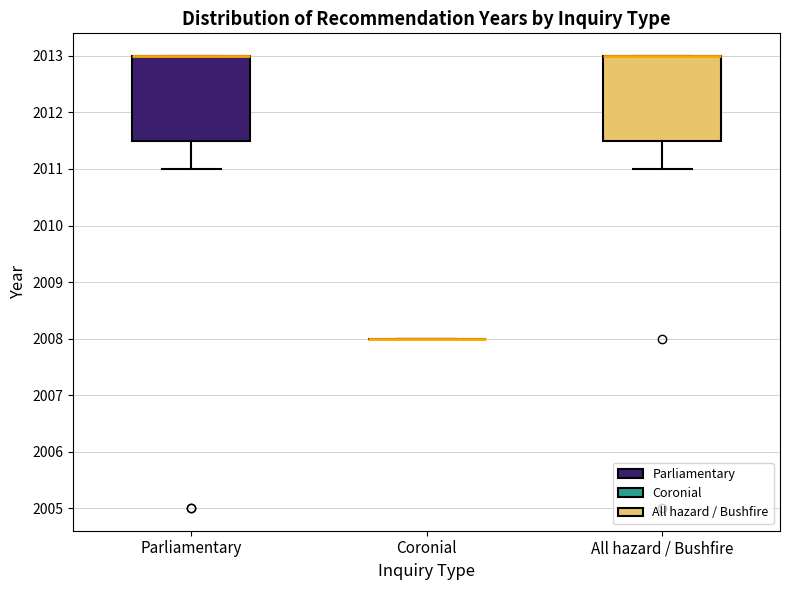

Reading left to right, read every box against the y-axis: the position of its median line, the range the box covers, and the ends of its whiskers. The values are not printed on the chart, so give them approximately, as read against the axis.

Parliamentary: median 2013.0 (drawn on the box's upper edge), box 2011.5 to 2013.0, whiskers 2011.0 to 2013.0
Coronial: box collapsed to a line at 2008.0, whiskers 2008.0 to 2008.0
All hazard / Bushfire: median 2013.0 (drawn on the box's upper edge), box 2011.5 to 2013.0, whiskers 2011.0 to 2013.0